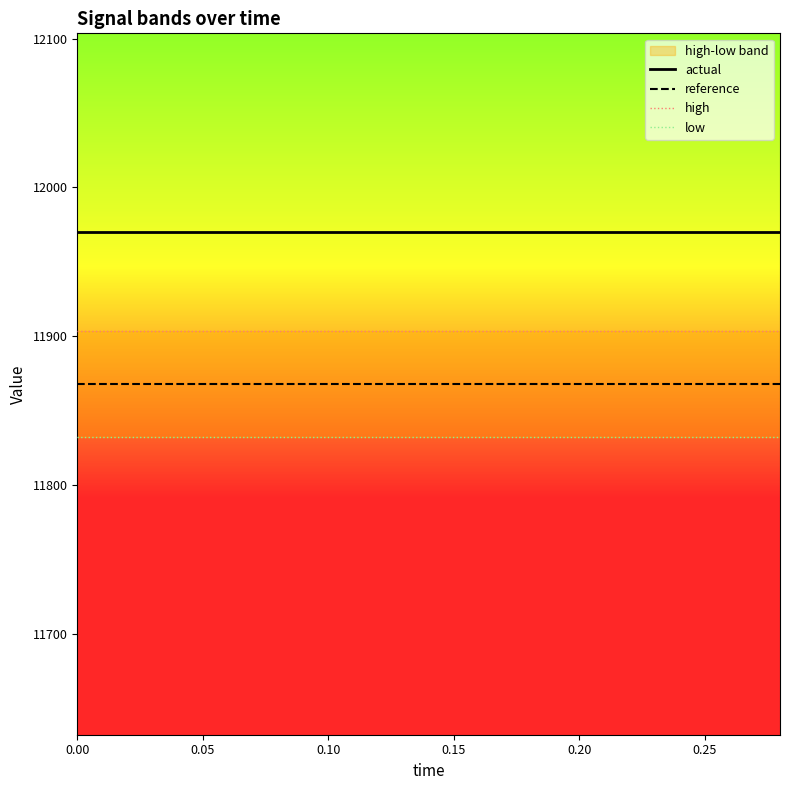

Reading left to right, extract all data points from this chart.

actual: 11970.0	11970.0	11970.0	11970.0	11970.0	11970.0	11970.0	11970.0	11970.0	11970.0	11970.0	11970.0	11970.0	11970.0	11970.0
reference: 11867.9	11867.9	11867.9	11867.9	11867.9	11867.9	11867.9	11867.9	11867.9	11867.9	11867.9	11867.9	11867.9	11867.9	11867.9
high: 11903.5	11903.5	11903.5	11903.5	11903.5	11903.5	11903.5	11903.5	11903.5	11903.5	11903.5	11903.5	11903.5	11903.5	11903.5
low: 11832.3	11832.3	11832.3	11832.3	11832.3	11832.3	11832.3	11832.3	11832.3	11832.3	11832.3	11832.3	11832.3	11832.3	11832.3